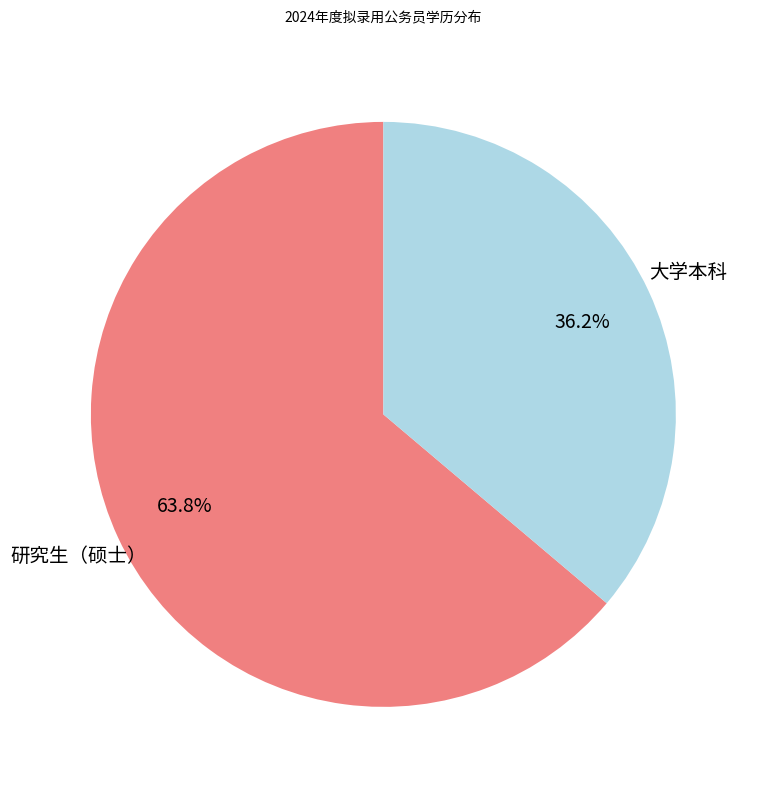

How many segments does this pie chart have?

2